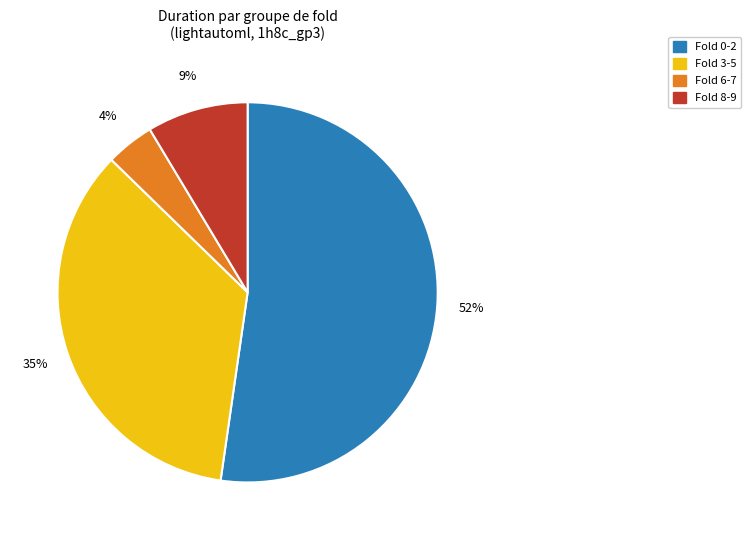

Does any single category account for the majority?

Yes